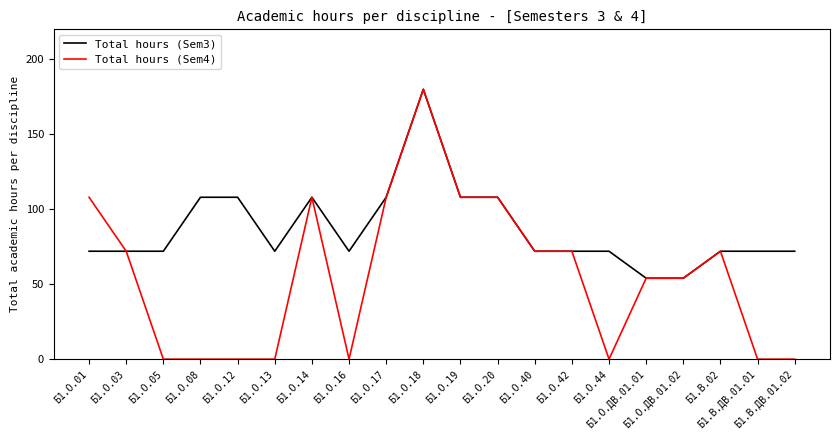

What is the difference between the maximum and minimum values in the Total hours (Sem3) series?

126